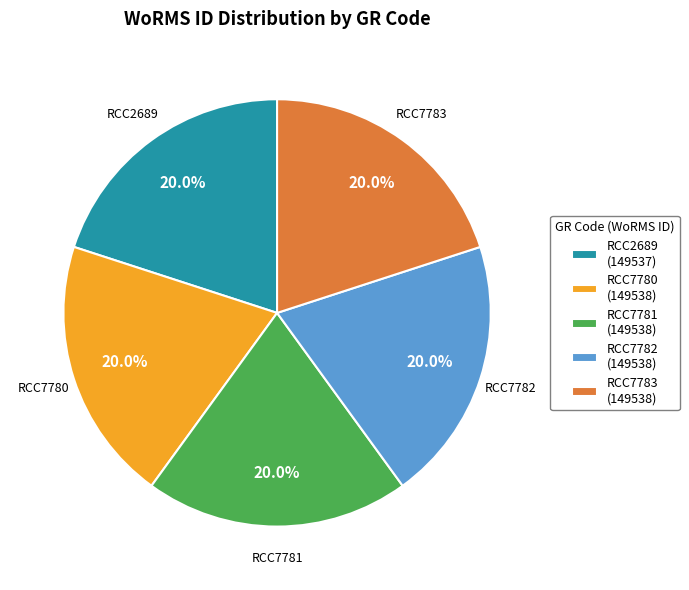

How many slices are in this pie chart?

5